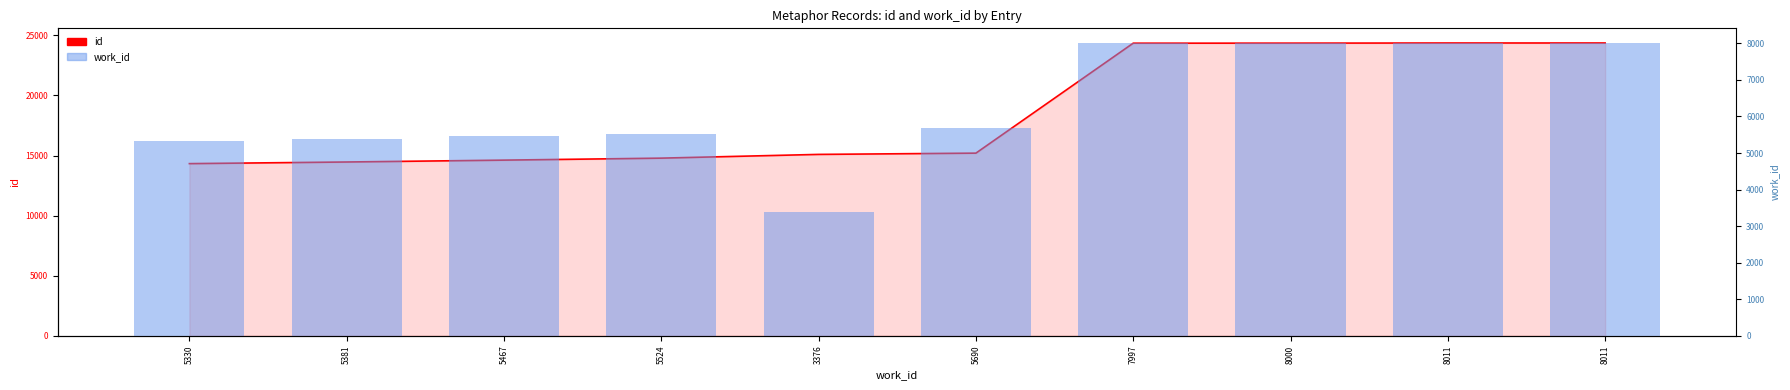

What is the sum of all work_id values?

62787